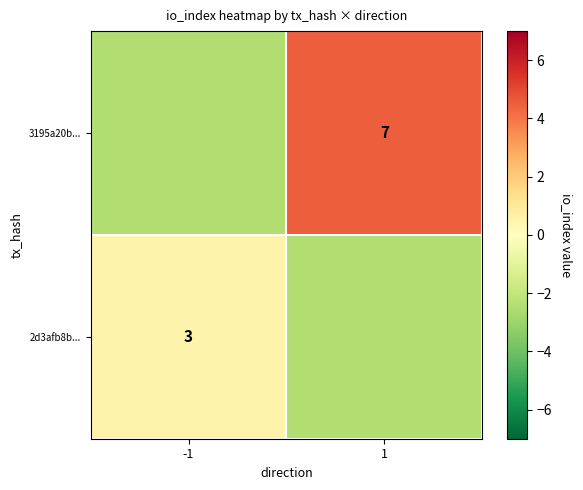

How many data points does each series have?

2